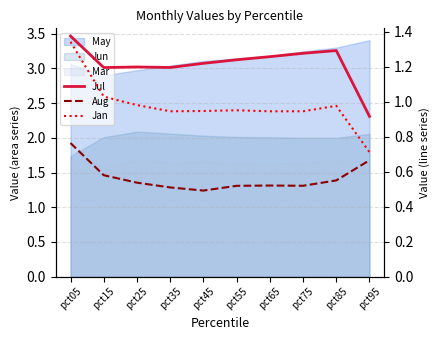

Which category has the lowest value in the Jan series?

pct95